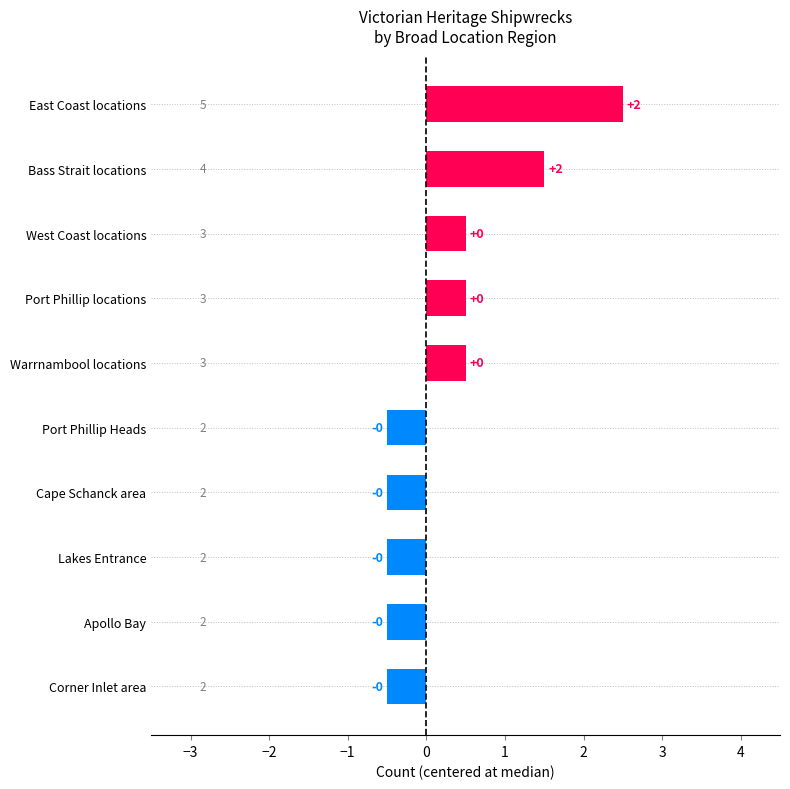

How many bars are there in total?

10